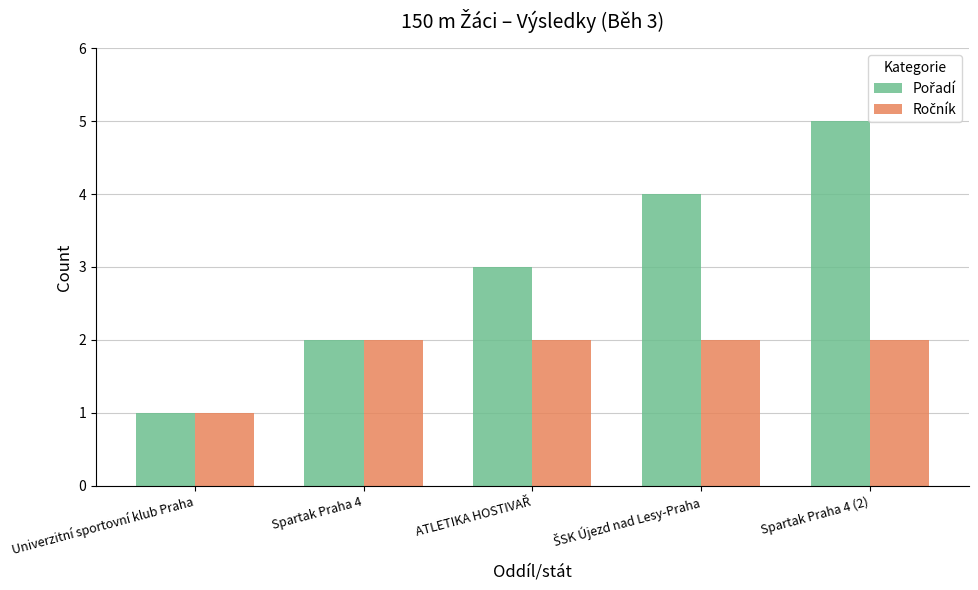

What is the total value across all series at Univerzitní sportovní klub Praha?

2